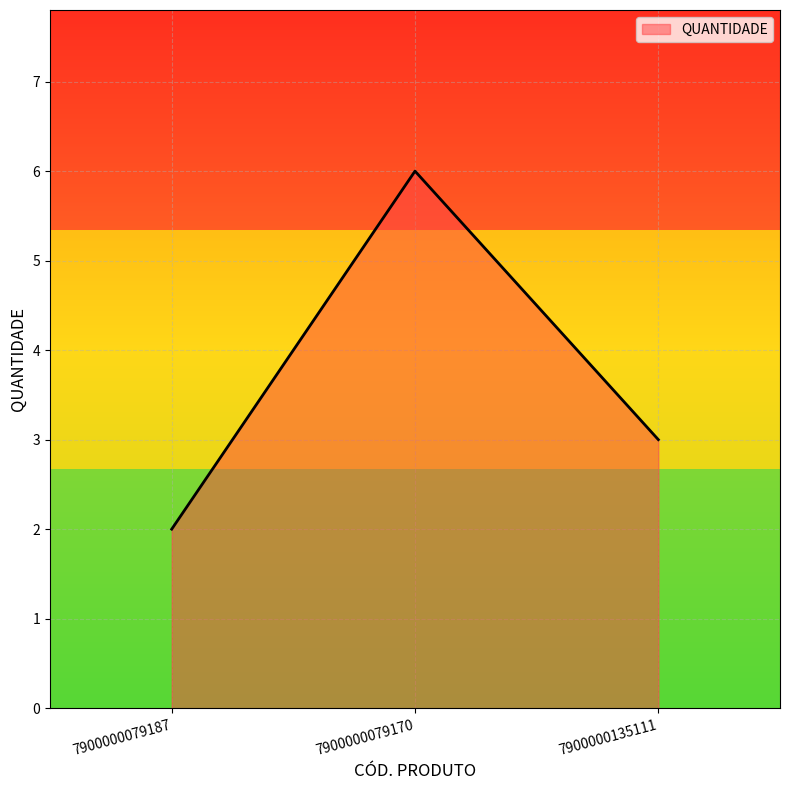

How many values are below 3?

1